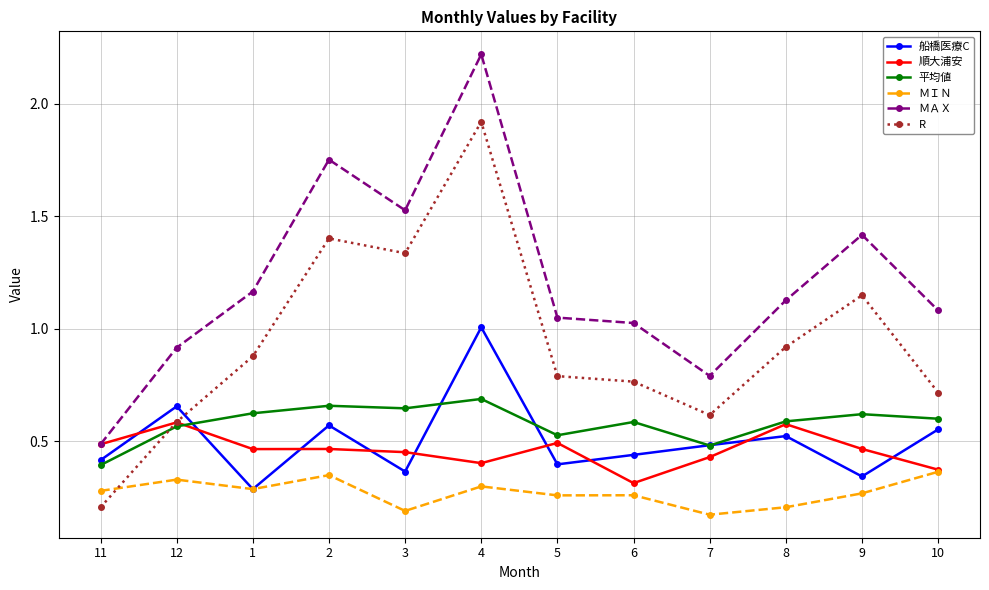

Does the chart have visible grid lines?

Yes